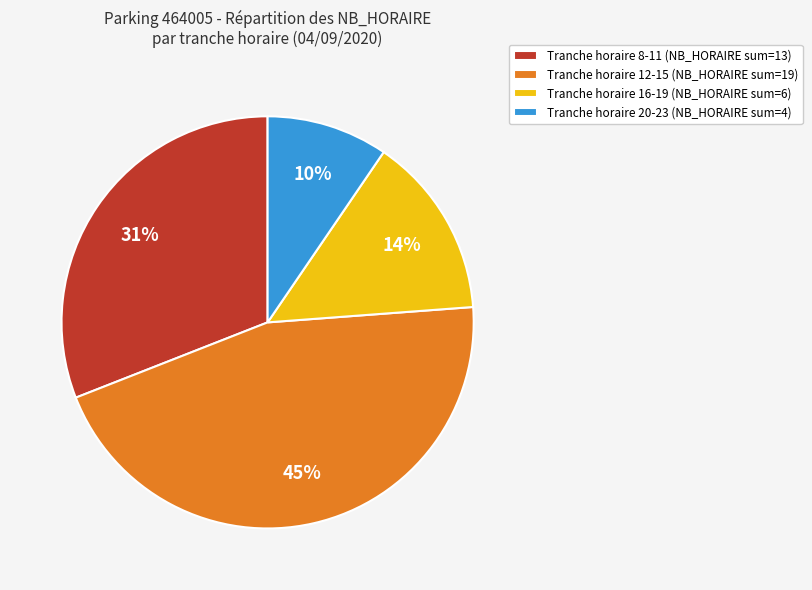

Is there a majority slice in this chart?

No